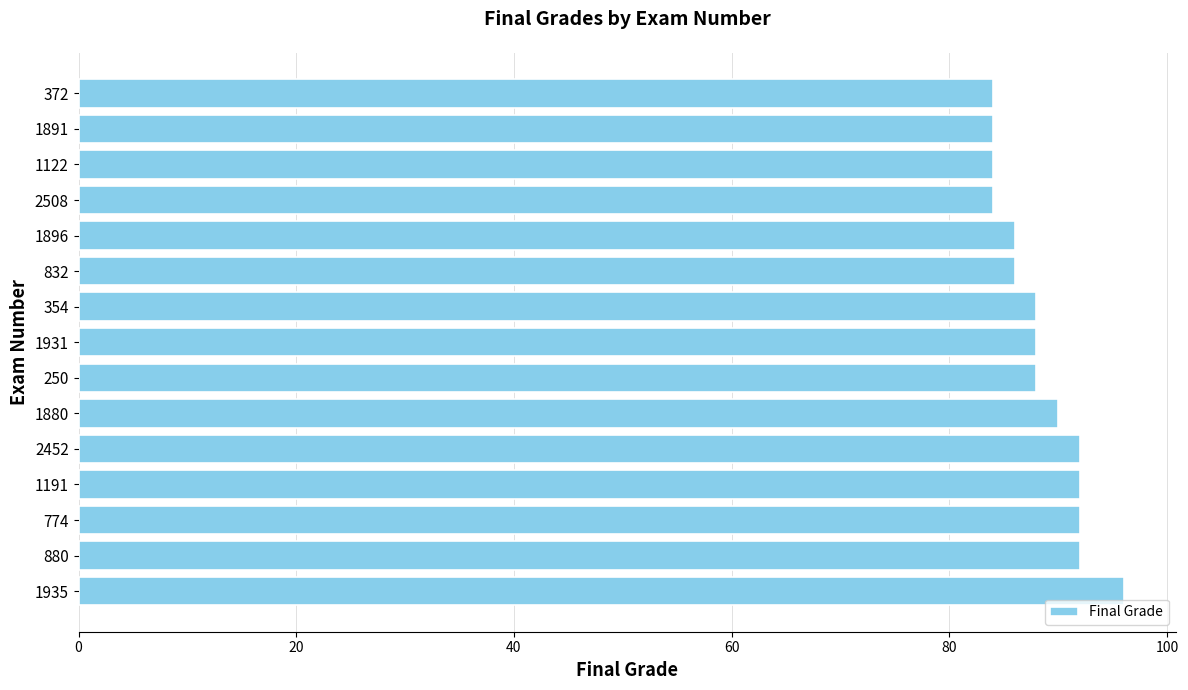

What is the difference between the second highest and minimum values?

8